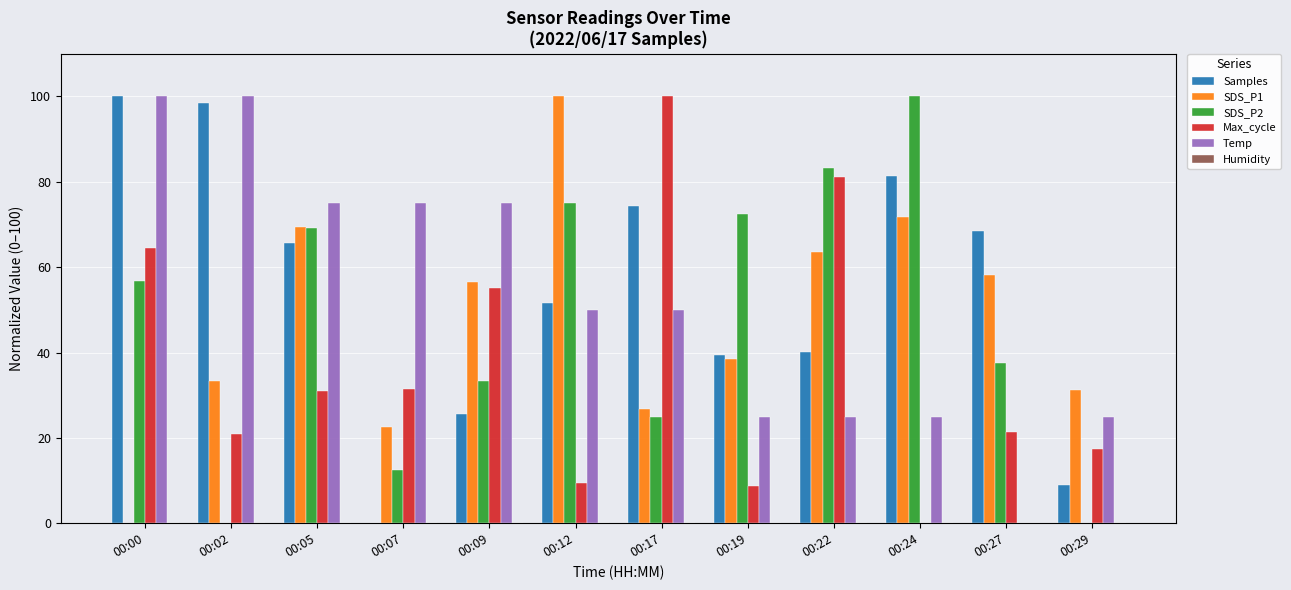

The value of SDS_P2 at 00:07 is 17.5. True or false?

False